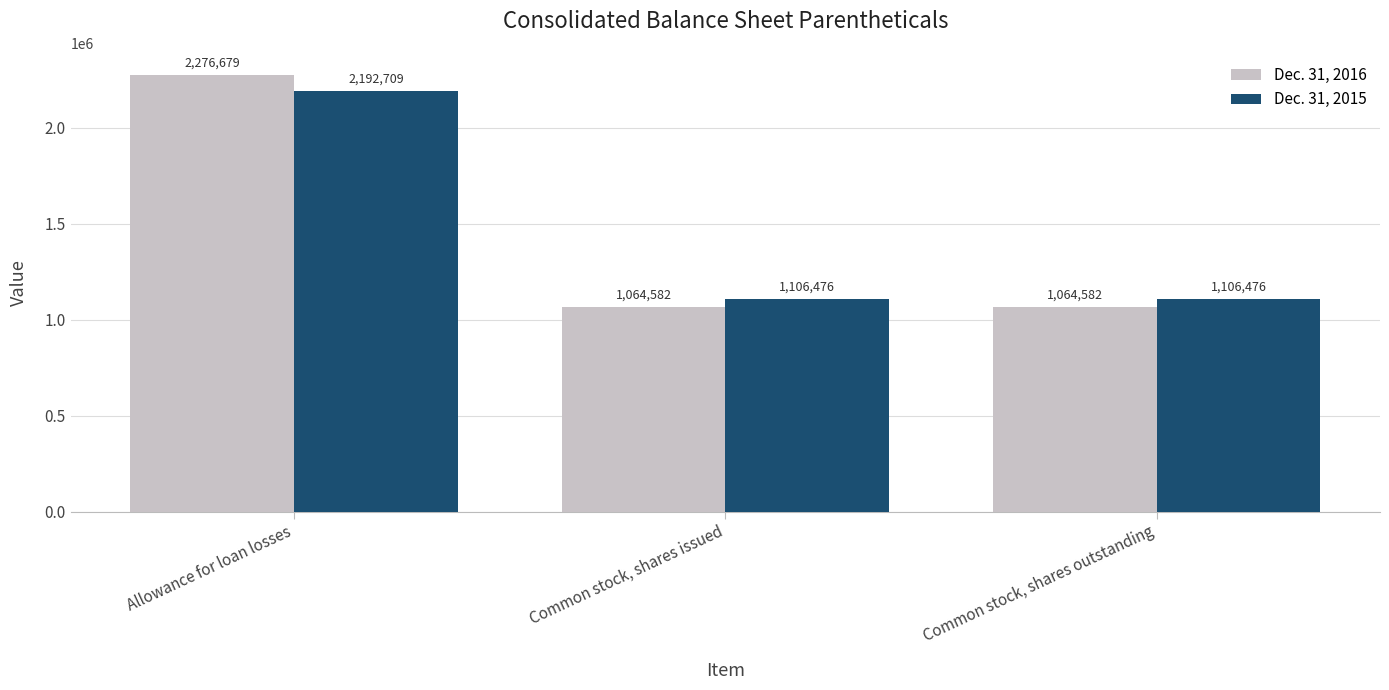

What is the label of the 2nd bar from the right?

Common stock, shares issued